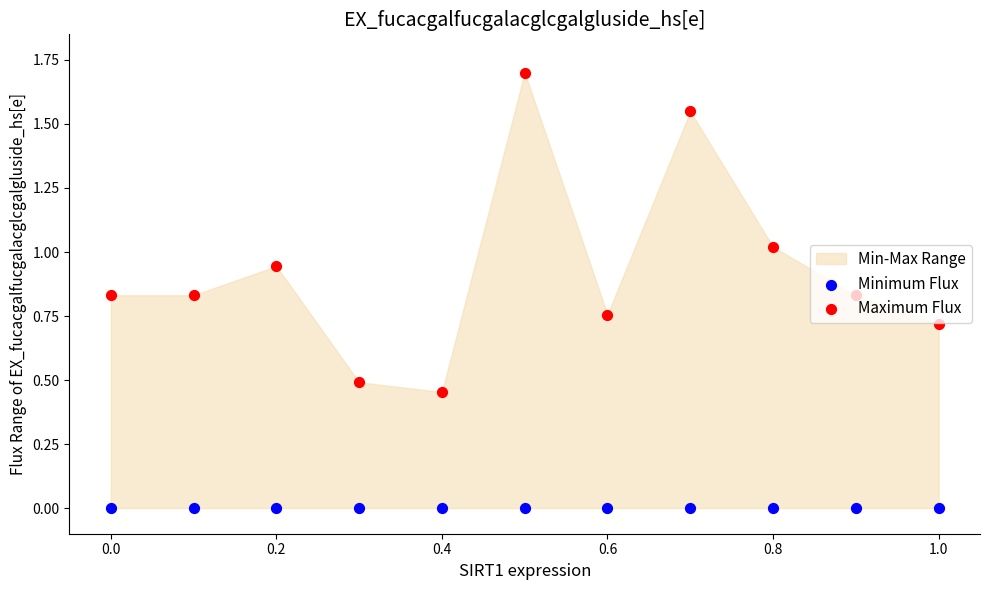

Which series reaches the minimum Y coordinate?

Minimum Flux